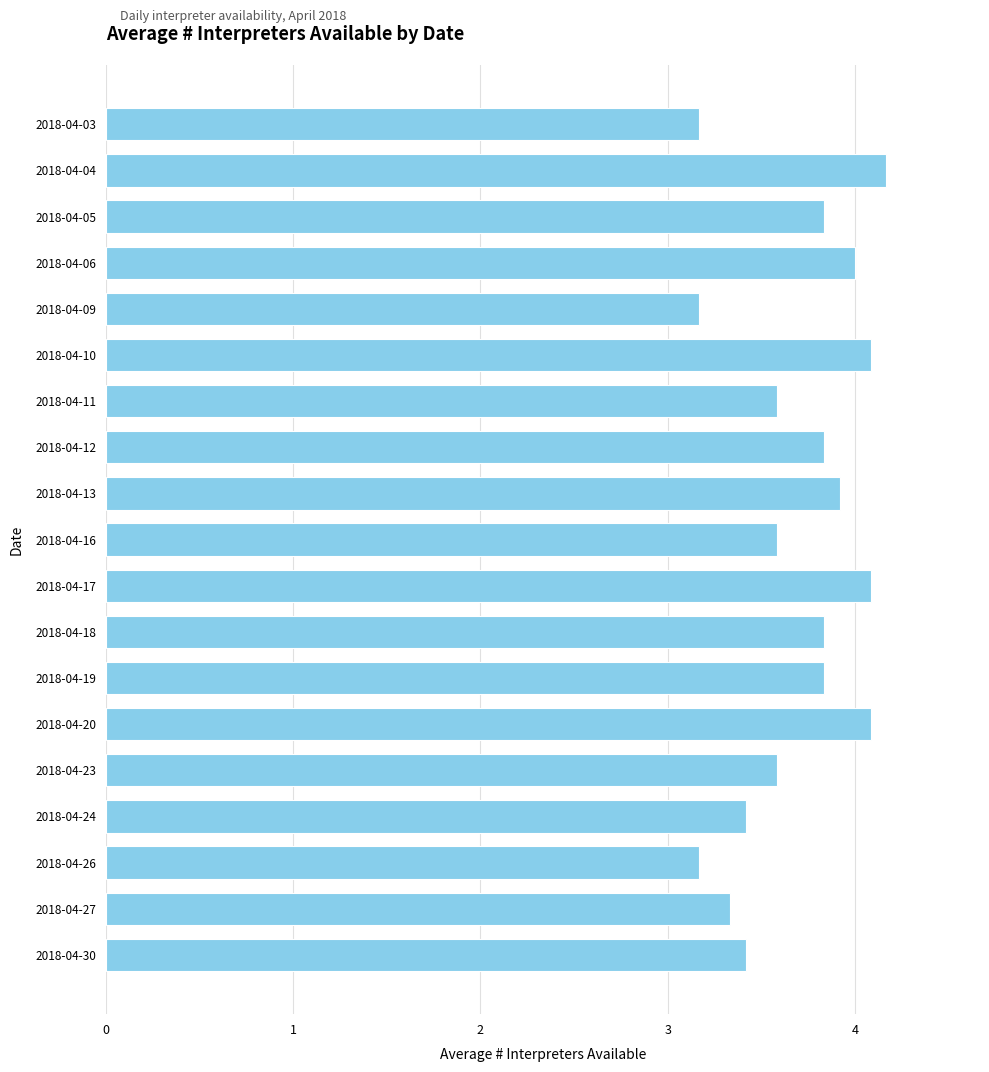

Reading bottom to top, transcribe all the data shown in this chart.

2018-04-30=3.4	2018-04-27=3.3	2018-04-26=3.2	2018-04-24=3.4	2018-04-23=3.6	2018-04-20=4.1	2018-04-19=3.8	2018-04-18=3.8	2018-04-17=4.1	2018-04-16=3.6	2018-04-13=3.9	2018-04-12=3.8	2018-04-11=3.6	2018-04-10=4.1	2018-04-09=3.2	2018-04-06=4.0	2018-04-05=3.8	2018-04-04=4.2	2018-04-03=3.2